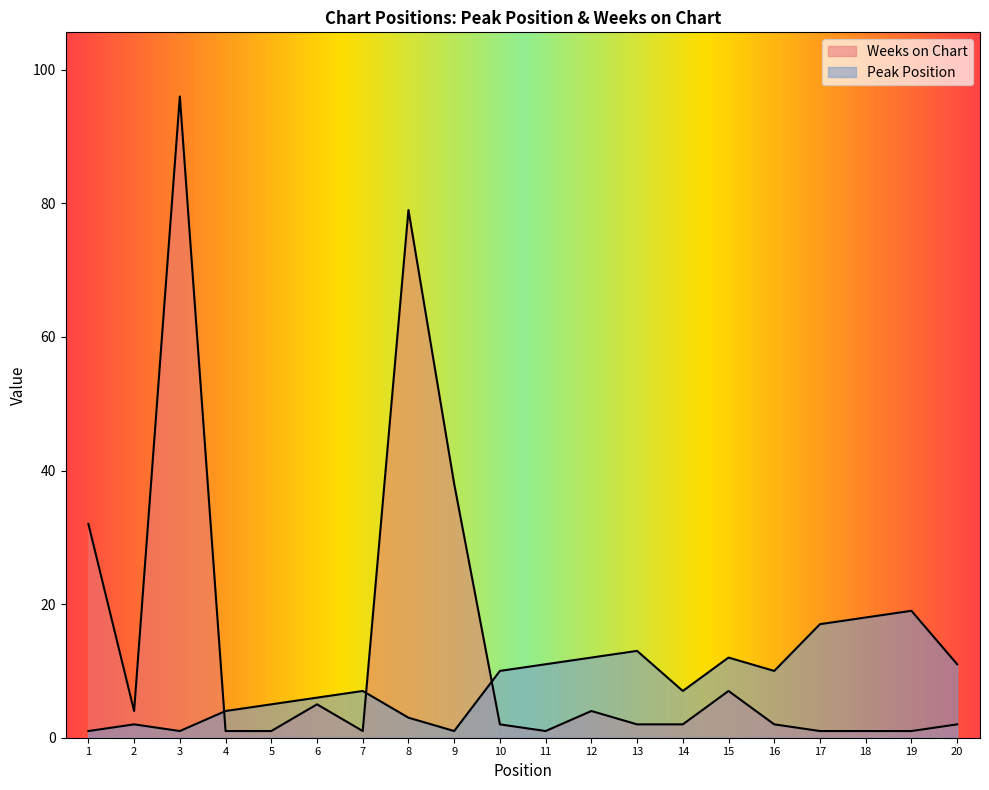

Reading left to right, transcribe all the data shown in this chart.

Peak Position: 1	2	1	4	5	6	7	3	1	10	11	12	13	7	12	10	17	18	19	11
Weeks on Chart: 32	4	96	1	1	5	1	79	38	2	1	4	2	2	7	2	1	1	1	2